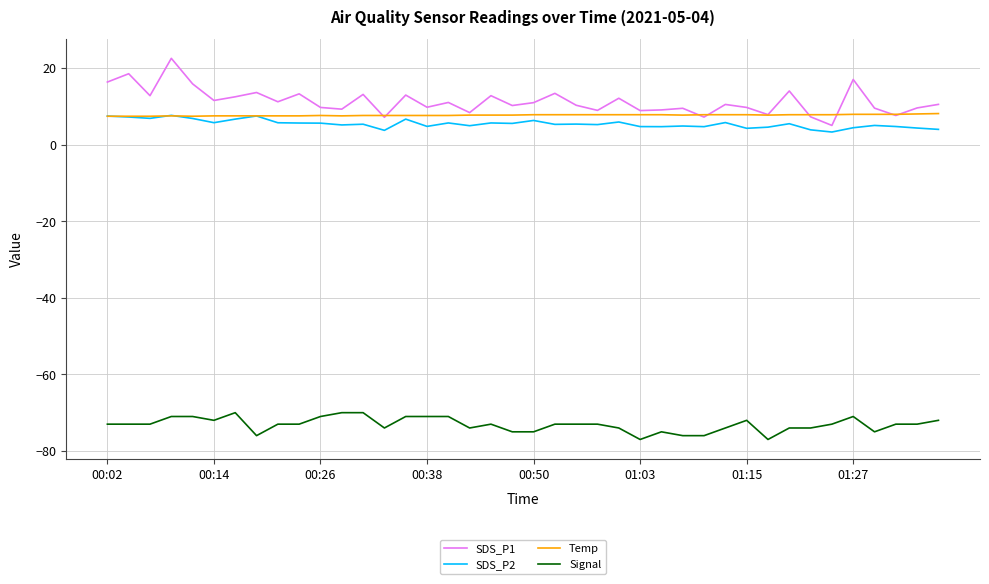

What is the greatest value displayed?

22.5